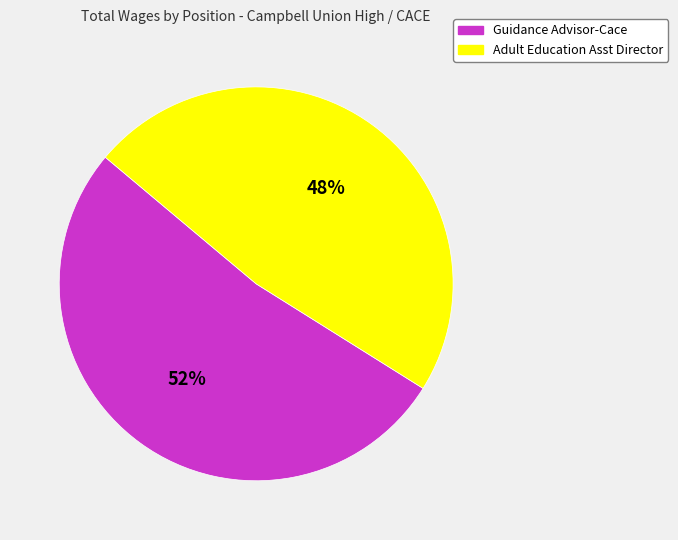

Approximately how many times larger is the value at Guidance Advisor-Cace compared to Adult Education Asst Director?

1.1